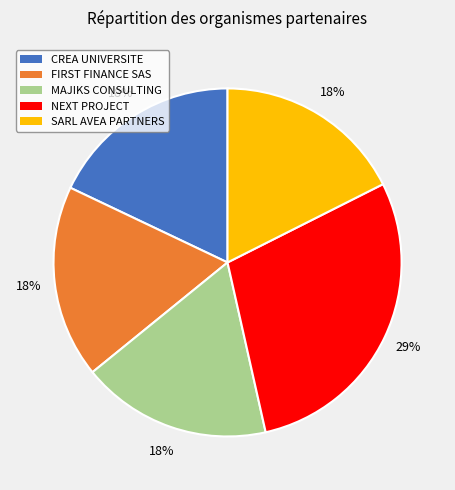

To the nearest percent, what percentage of the pie is NEXT PROJECT?

29%